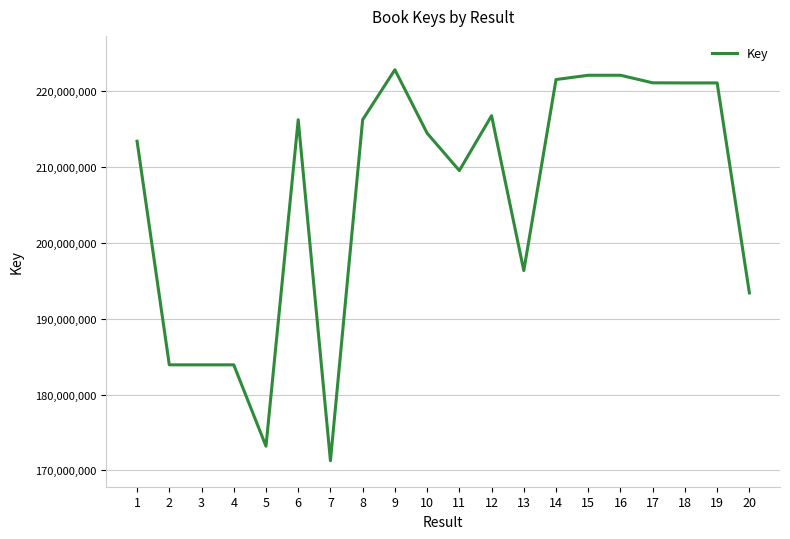

What is the difference between the maximum and second lowest values?

49593492